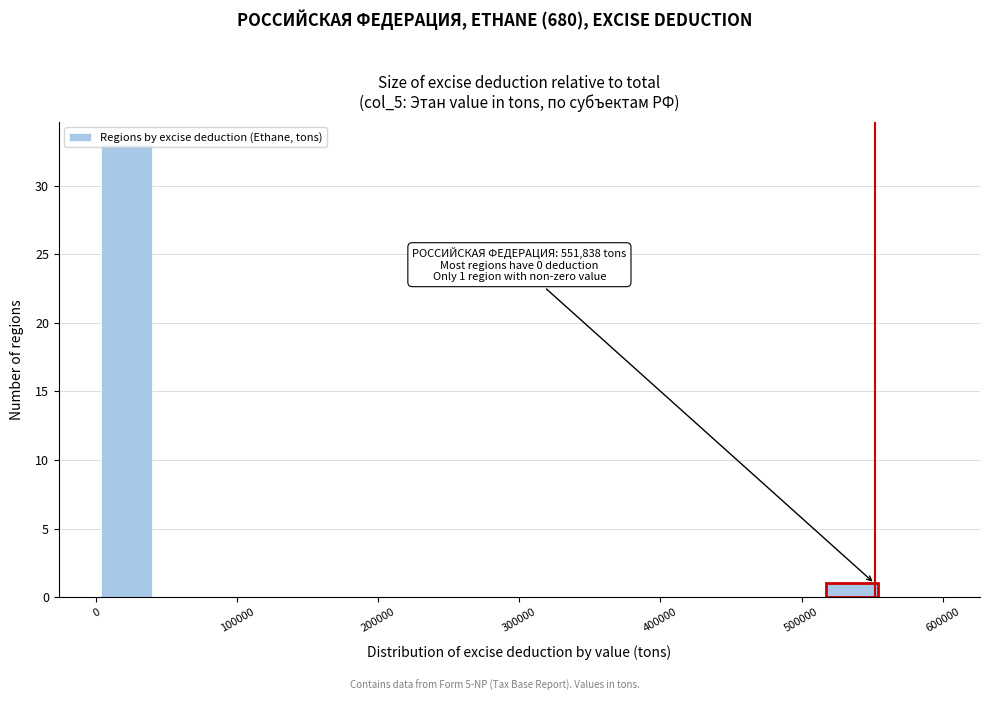

Which range on the x-axis has the tallest bar?

0 to 40000